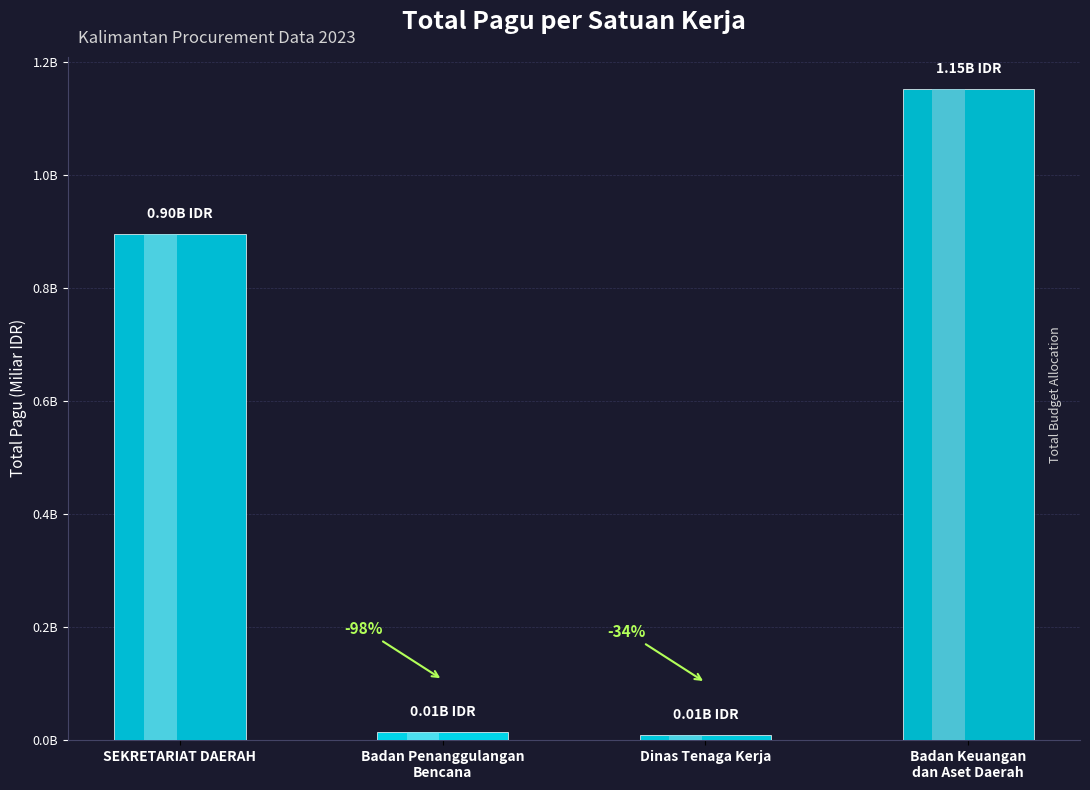

The value at SEKRETARIAT DAERAH is 0.5. True or false?

False